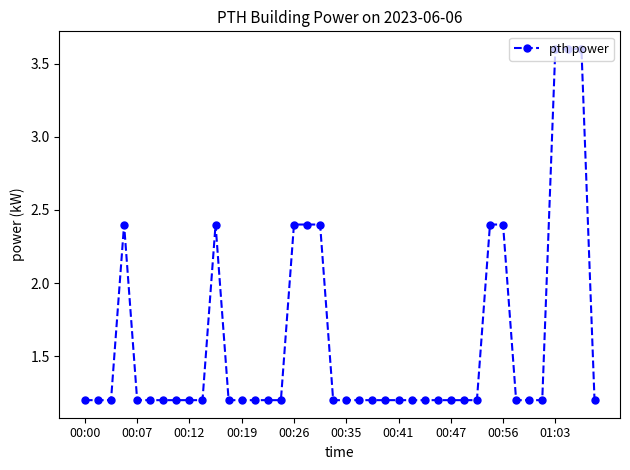

What is the difference between the maximum and minimum values?

2.4